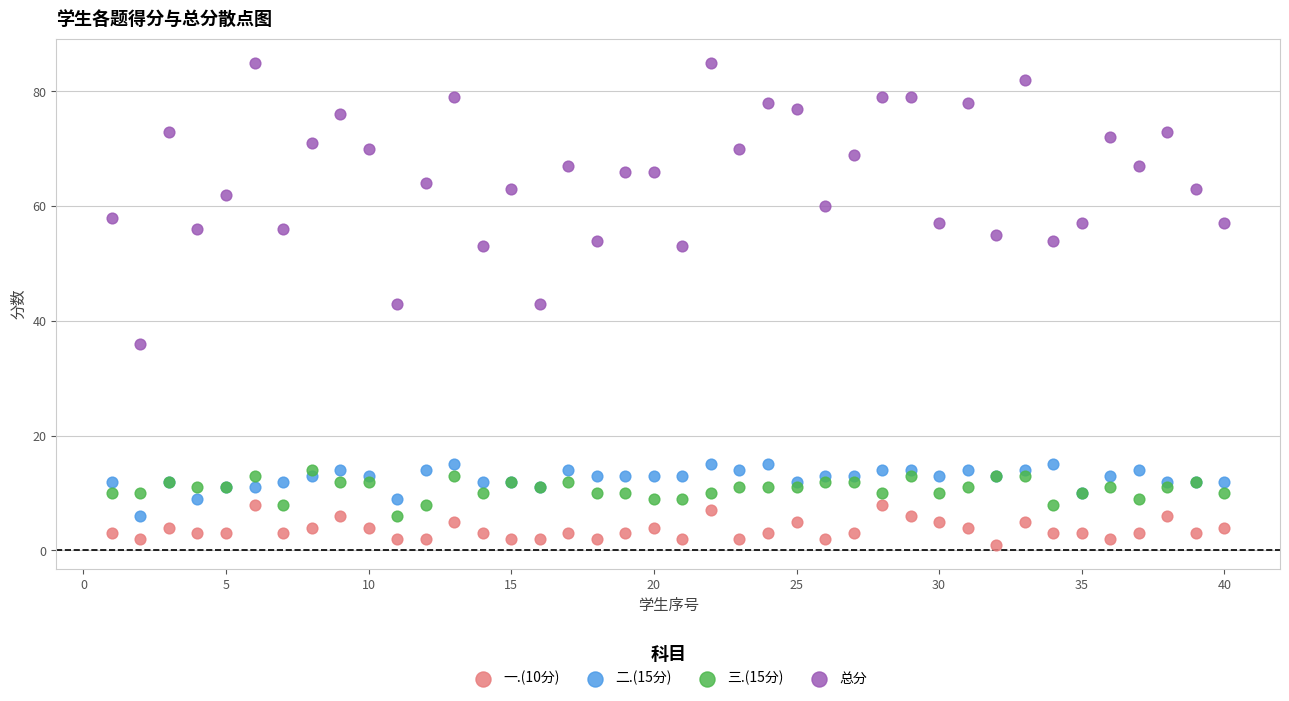

What are all the series names shown in the legend?

一.(10分), 二.(15分), 三.(15分), 总分